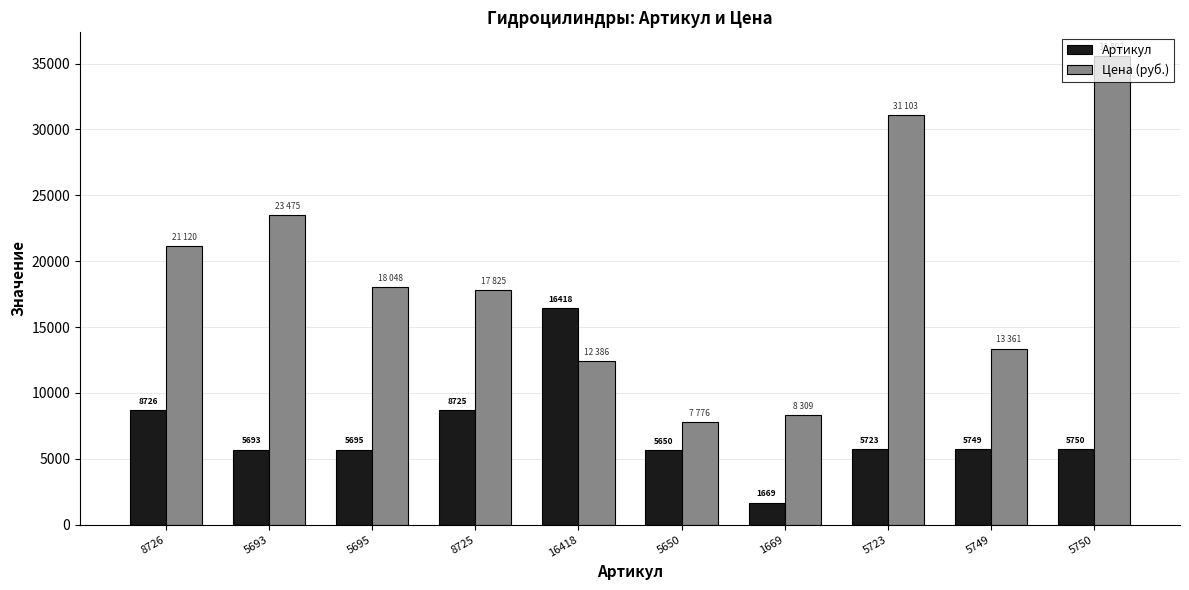

Which series has the largest total across all categories?

Цена (руб.)